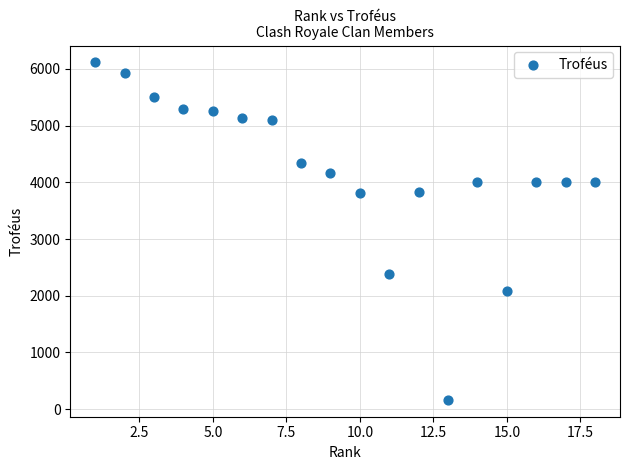

What is the range of X values (max minus min)?

17